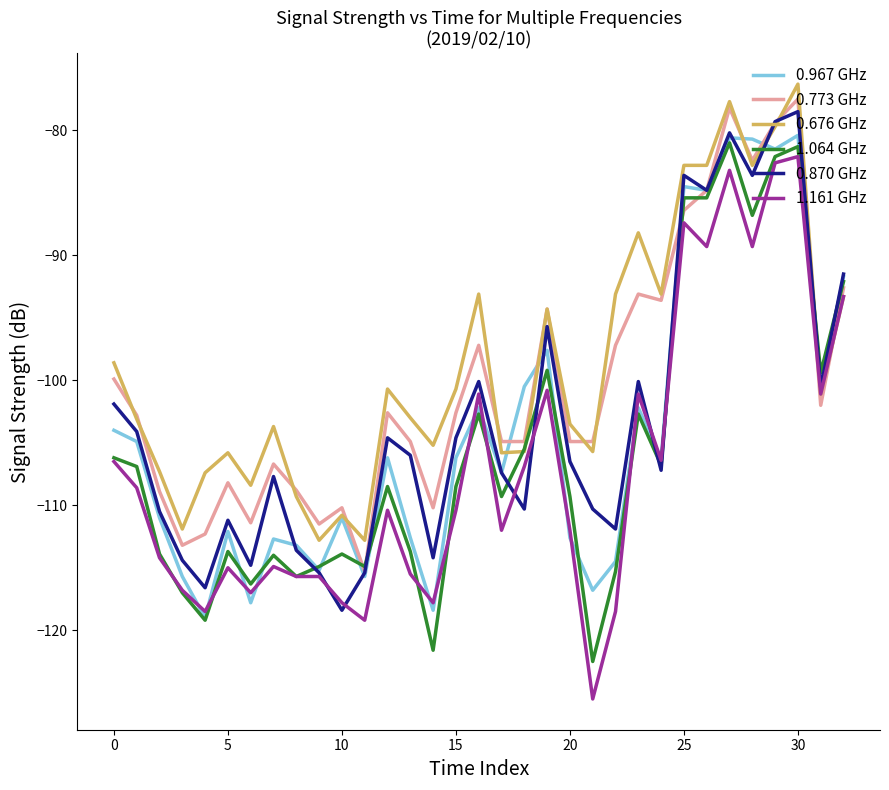

What is the greatest value displayed?

-76.3